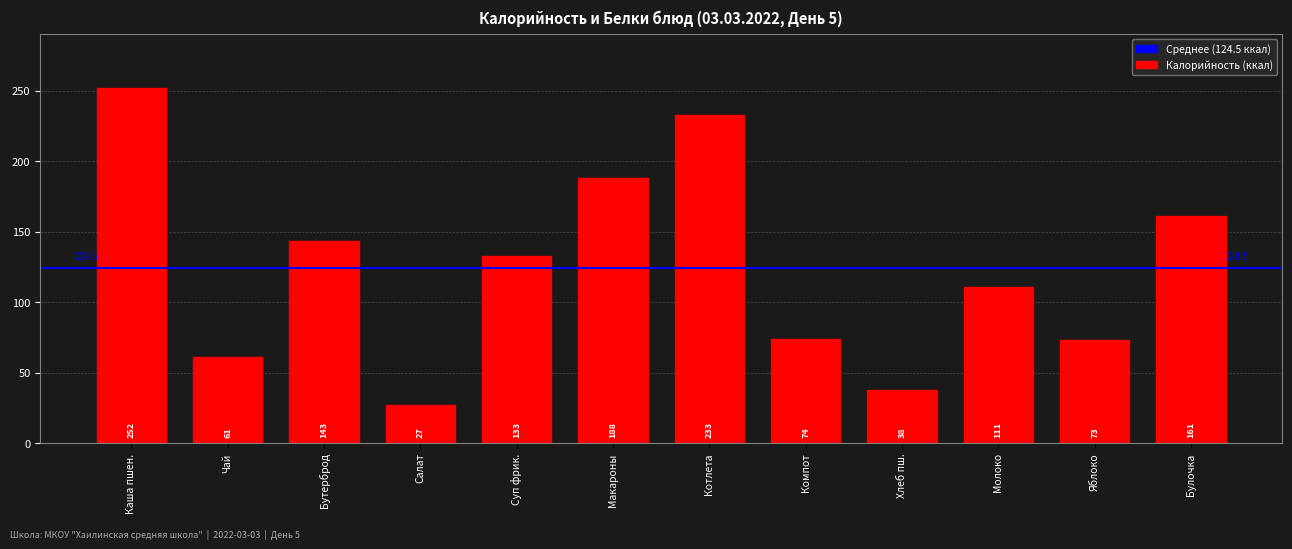

Reading left to right, transcribe all the data shown in this chart.

Каша пшен.=252	Чай=61	Бутерброд=143	Салат=27	Суп фрик.=133	Макароны=188	Котлета=233	Компот=74	Хлеб пш.=38	Молоко=111	Яблоко=73	Булочка=161